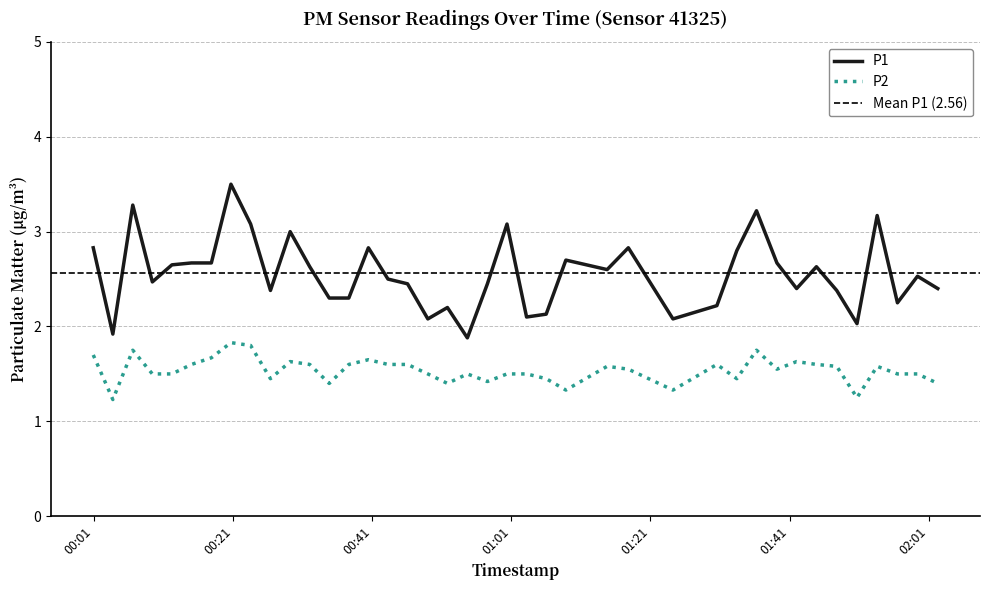

What is the sum of the P1 values at 2022-09-21T01:42:01 and 2022-09-21T01:17:49?

5.2